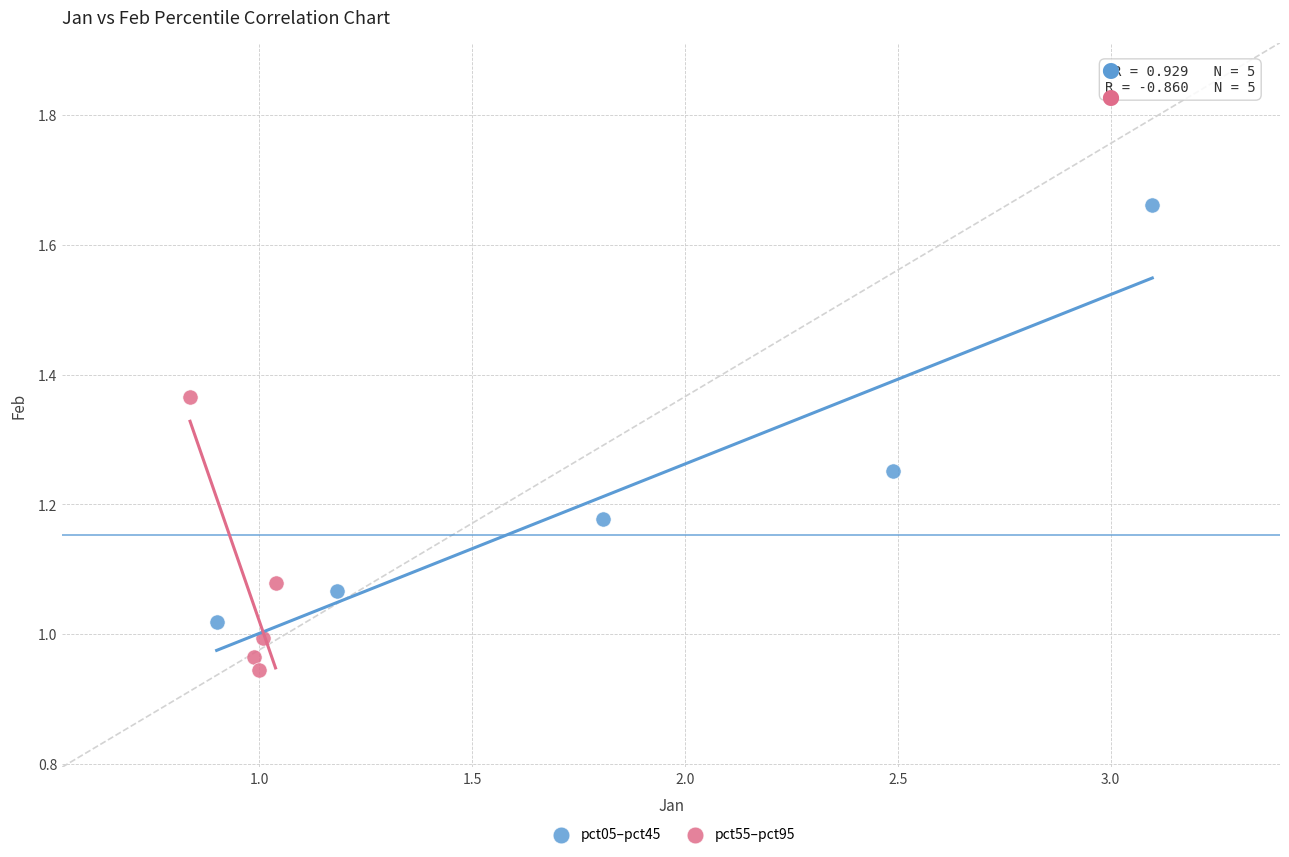

Which series reaches the minimum Y coordinate?

pct55–pct95